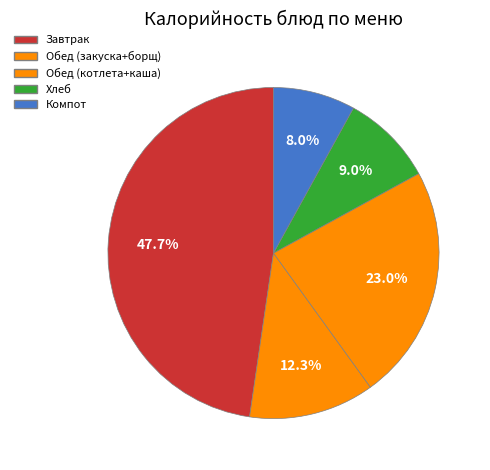

Count the number of slices in the pie.

5